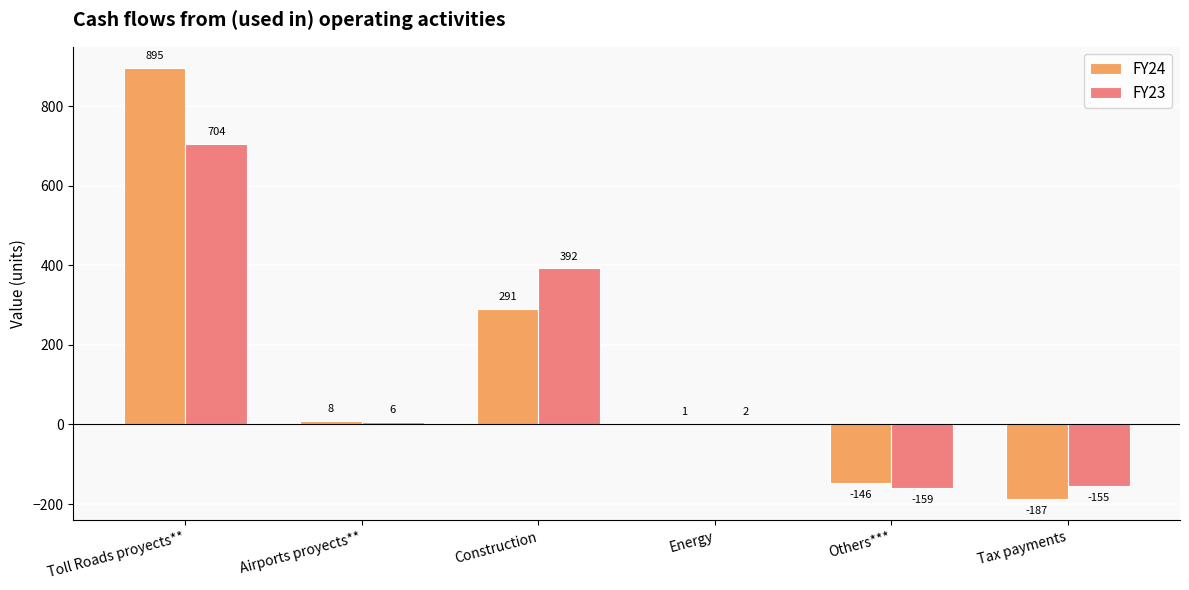

True or false: FY24 has a value of 1 at Energy.

True